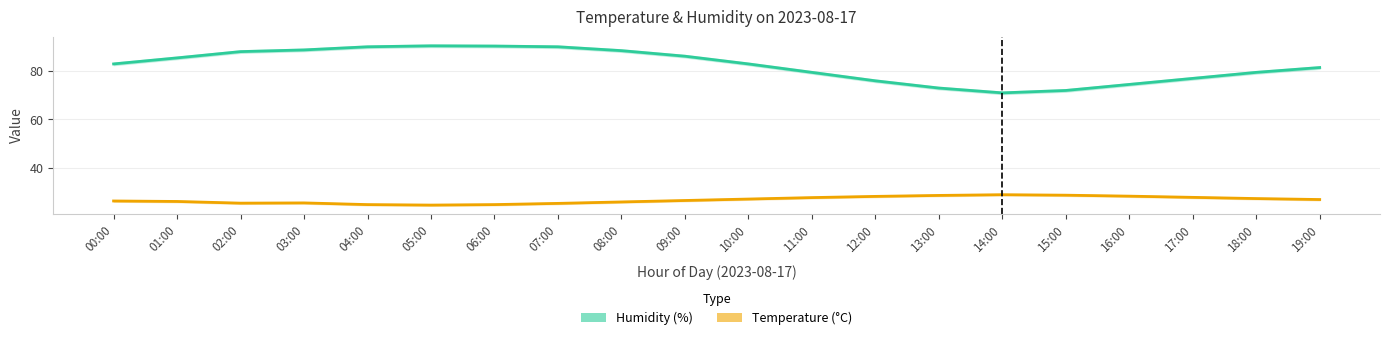

The Humidity (%) series shows 77.0 at 17:00. True or false?

True